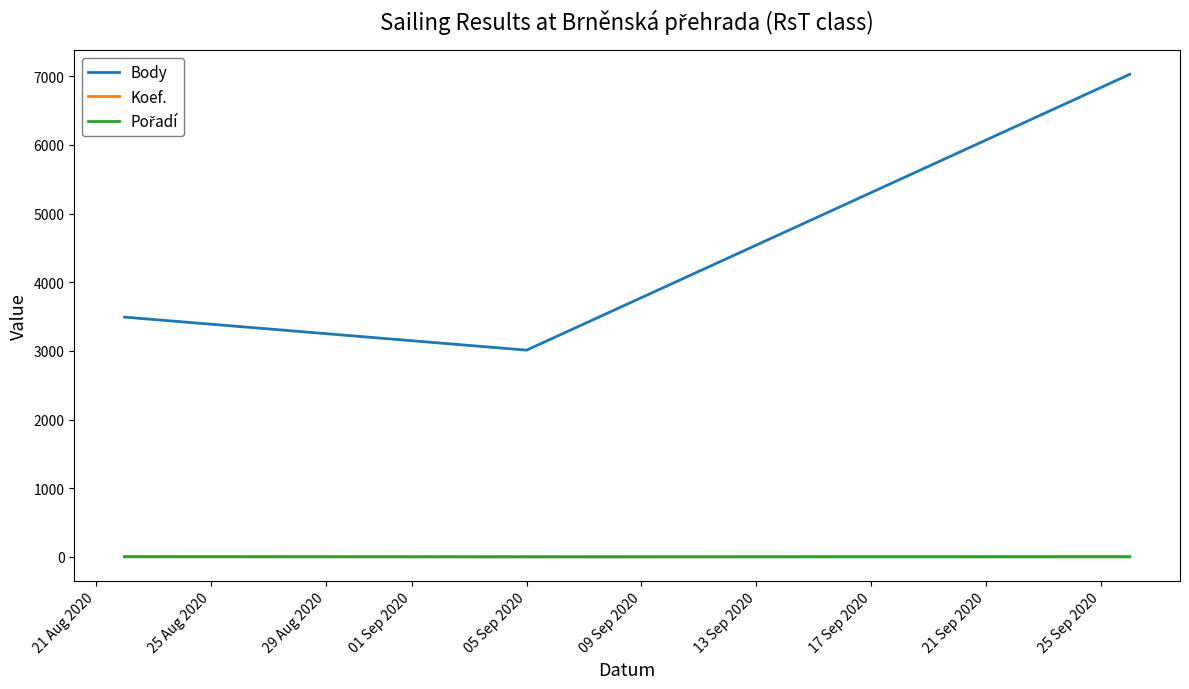

Does the chart display data point markers on the line(s)?

No